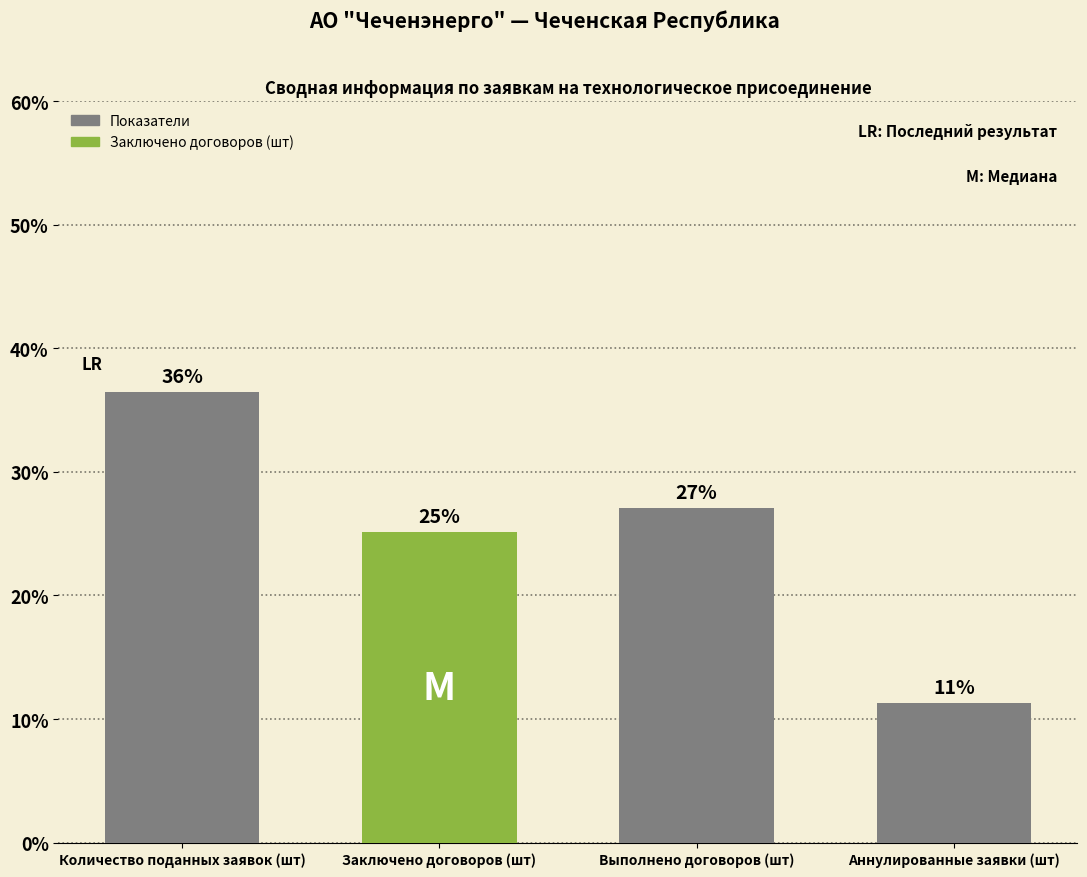

Reading left to right, list all the values displayed in this chart.

36.5	25.2	27.1	11.3